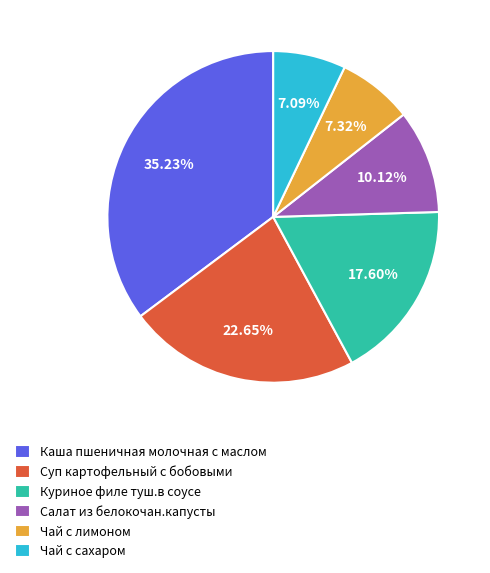

What percentage is the Чай с сахаром slice, to the nearest percent?

7%